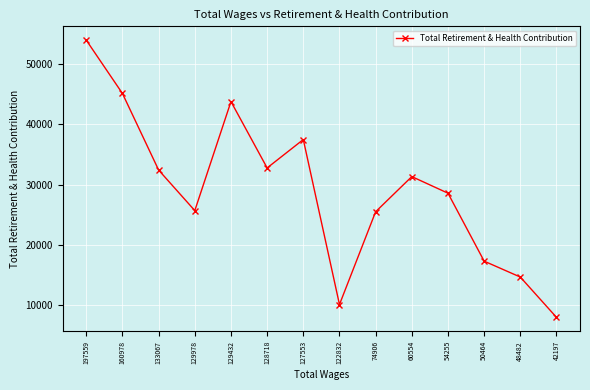

How many interior local valleys (lower than both neighbors) does the data have?

3